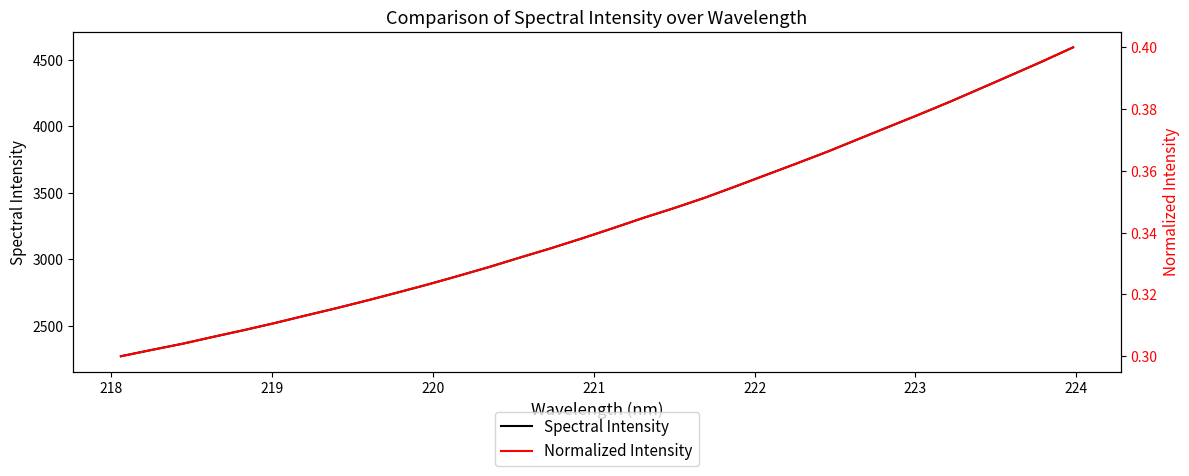

True or false: Normalized Intensity and Spectral Intensity intersect in this chart.

False